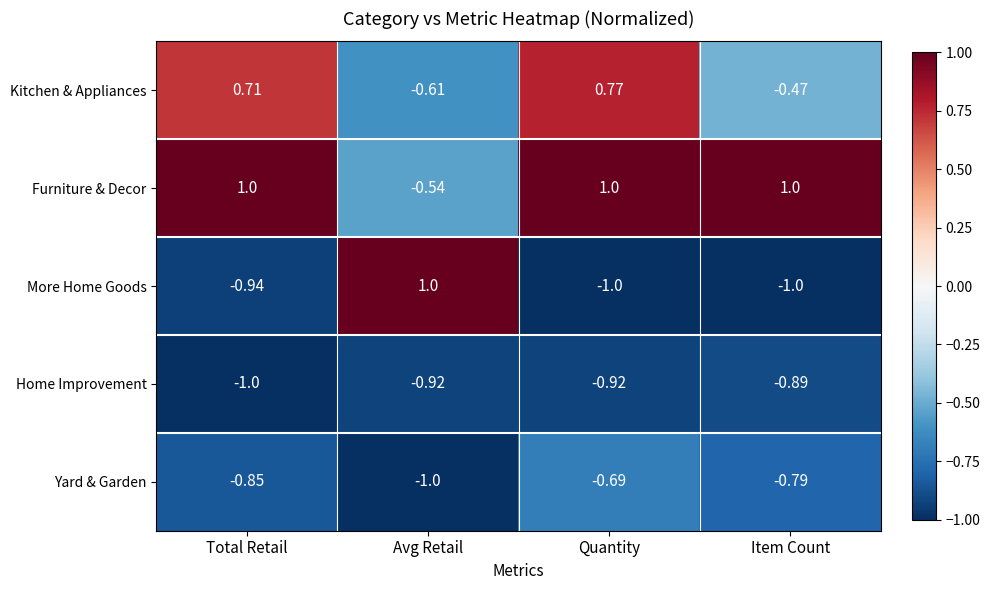

At which label does More Home Goods reach its peak?

Avg Retail